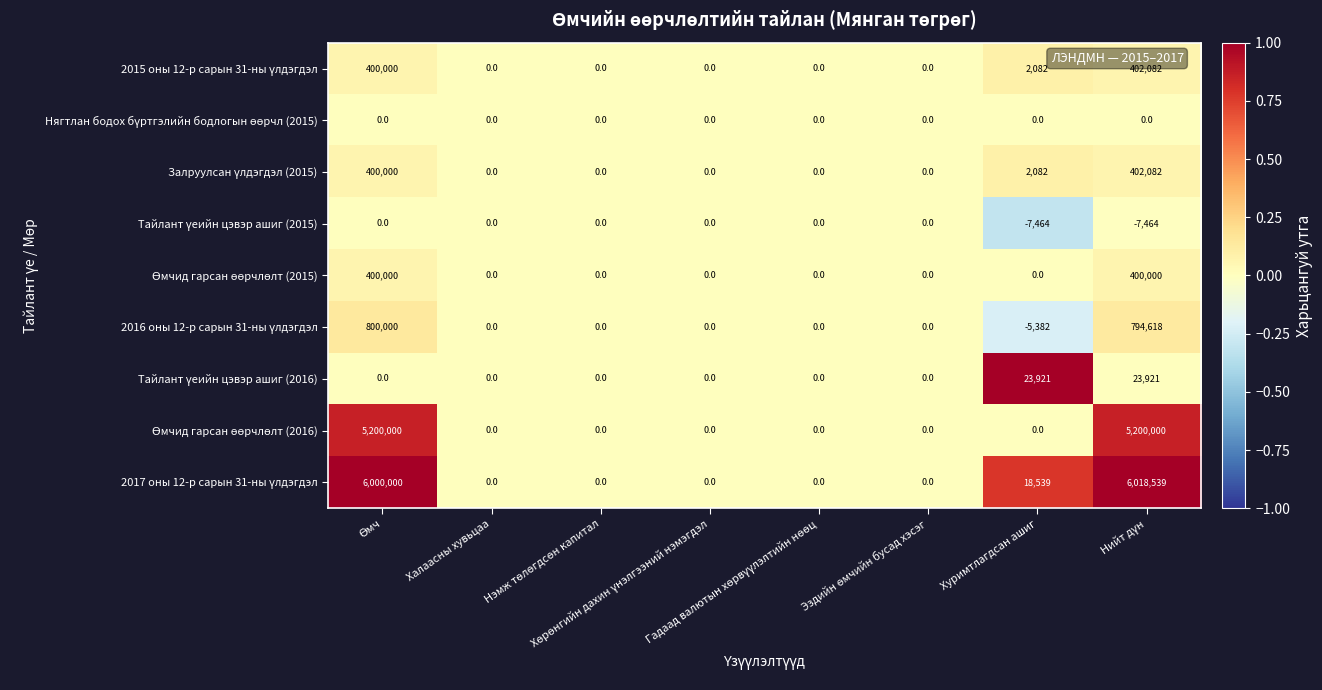

What is the maximum value shown in the chart?

6018539